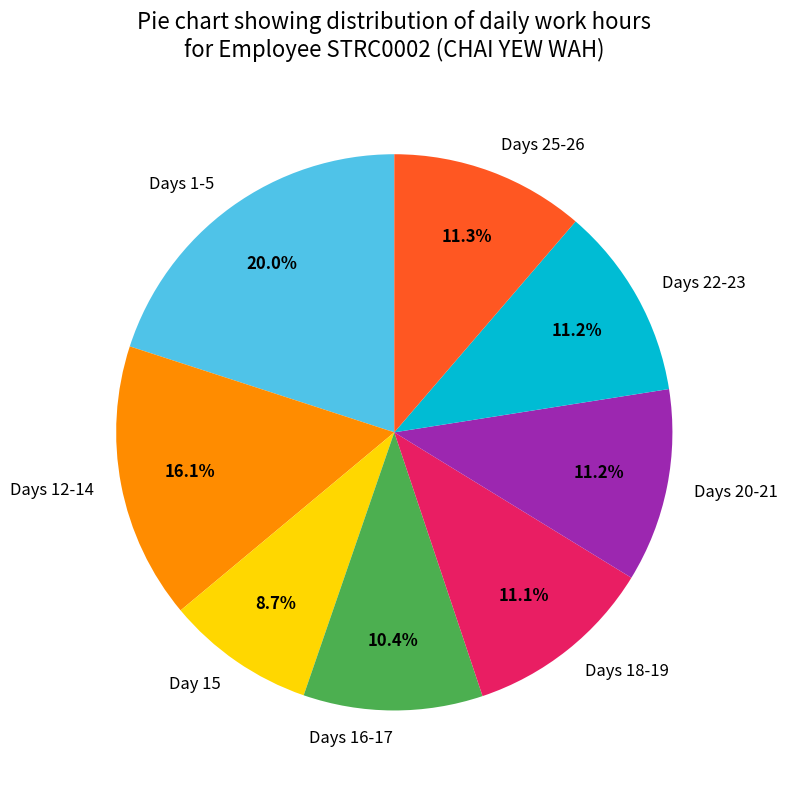

What is the smallest slice in the pie chart?

Day 15